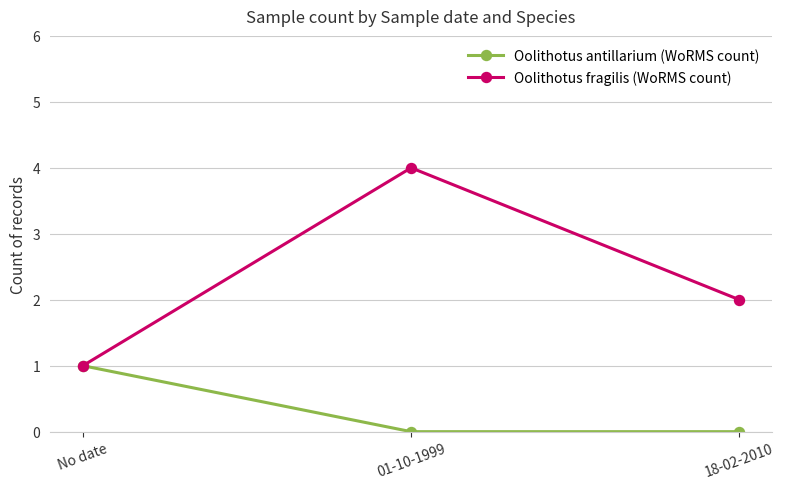

What position from the right is 01-10-1999?

2